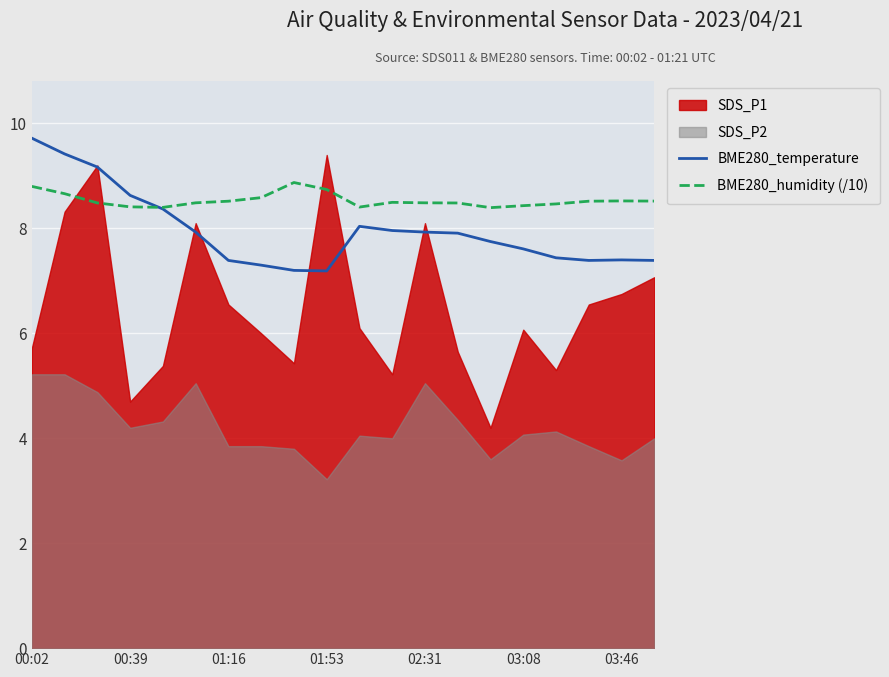

What is the total value across all series at 8?

16.1